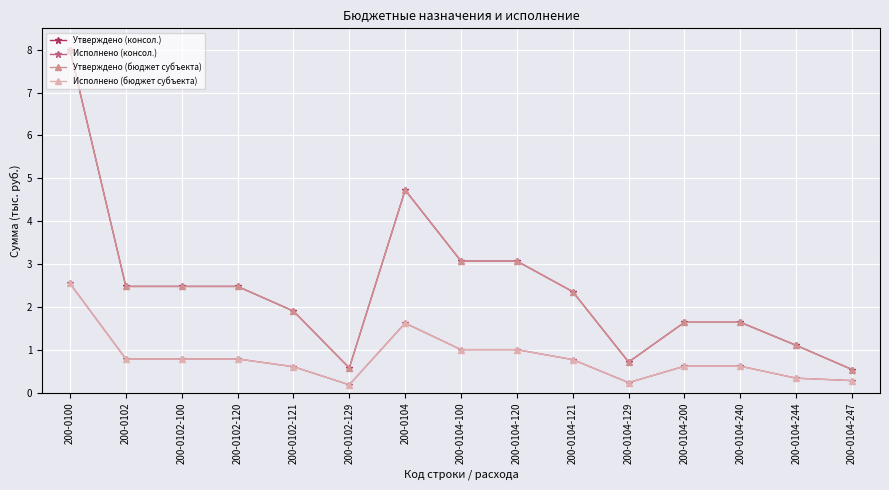

How many lines are shown in the chart?

4